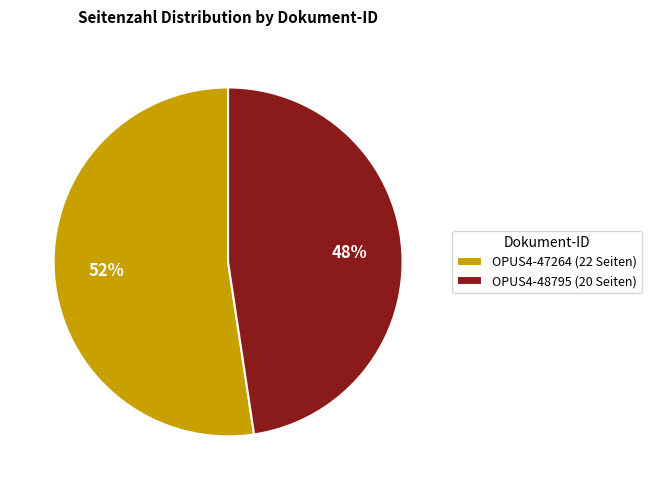

To the nearest percent, what is the combined percentage of OPUS4-47264 and OPUS4-48795?

100%